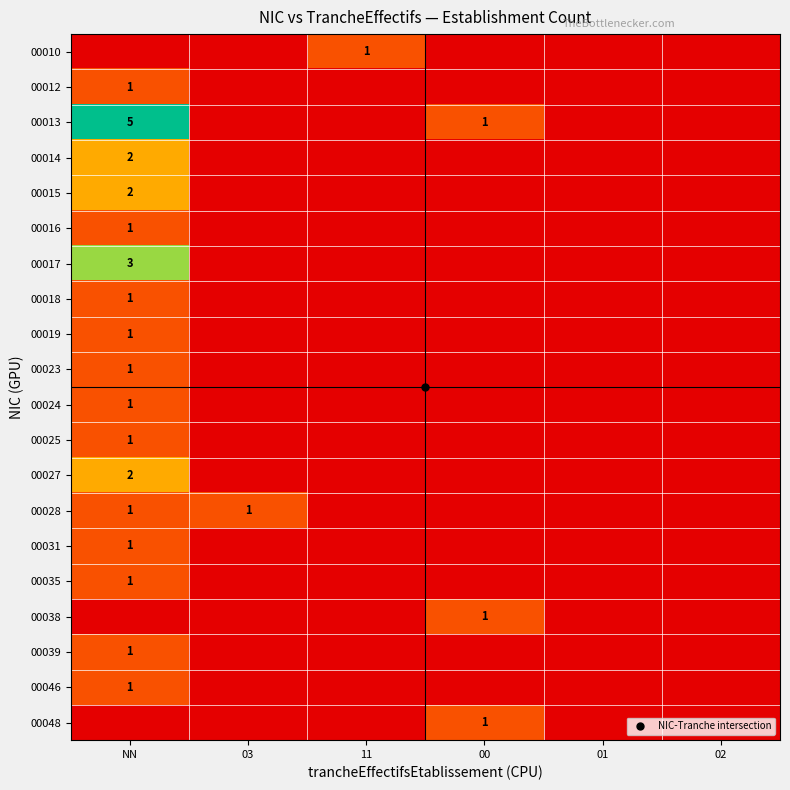

Is it true that 00013 equals 2 at 02?

False